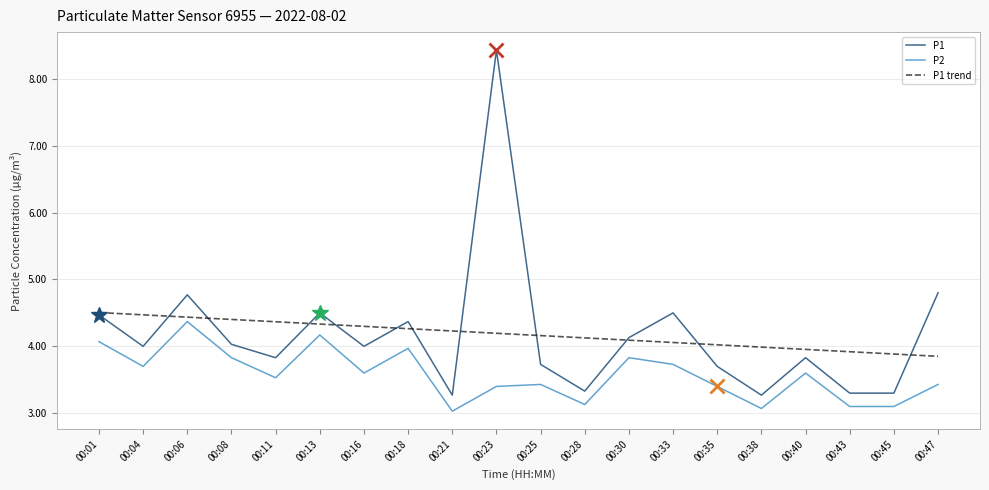

Where is the first local maximum for P2?

00:06